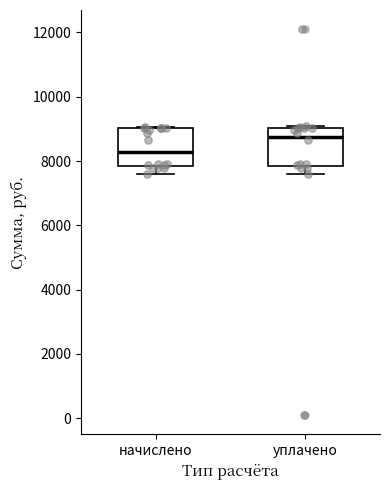

Reading left to right, read every box against the y-axis: the position of its median line, the range the box covers, and the ends of its whiskers. The values are not printed on the chart, so give them approximately, as read against the axis.

начислено: median 8200, box 7800 to 9000, whiskers 7600 to 9000
уплачено: median 8800, box 7800 to 9000, whiskers 7600 to 9000 (just above the box's upper edge)